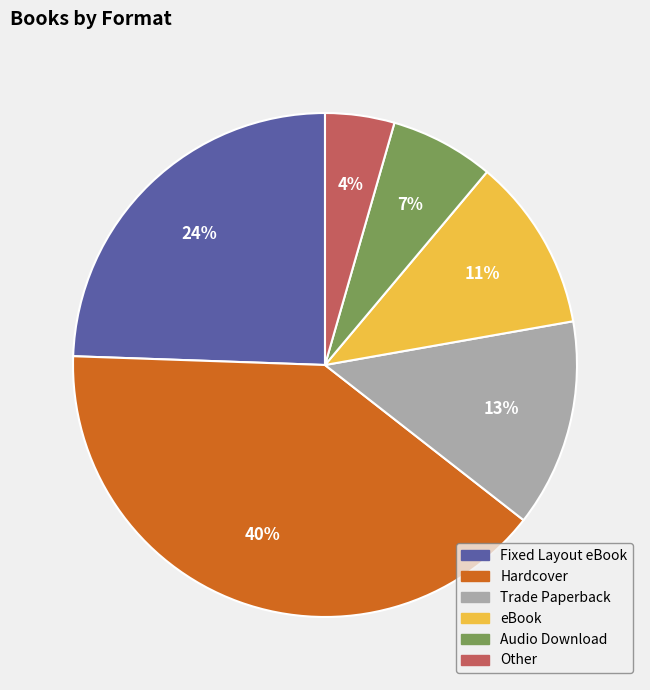

To the nearest percent, what is the difference between the largest and smallest slice percentages?

36%